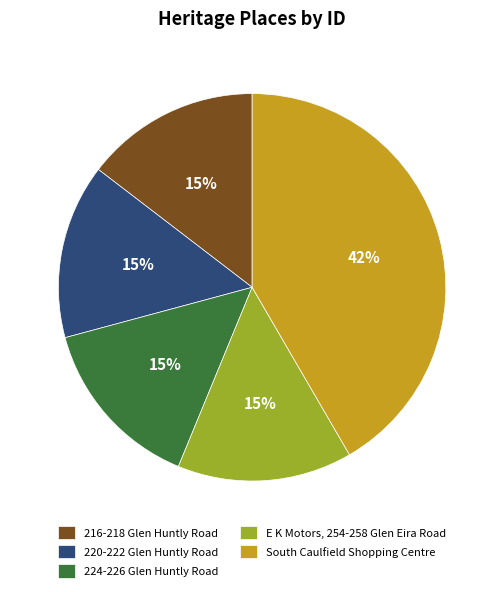

Is it true that E K Motors, 254-258 Glen Eira Road is 15% of the pie?

True